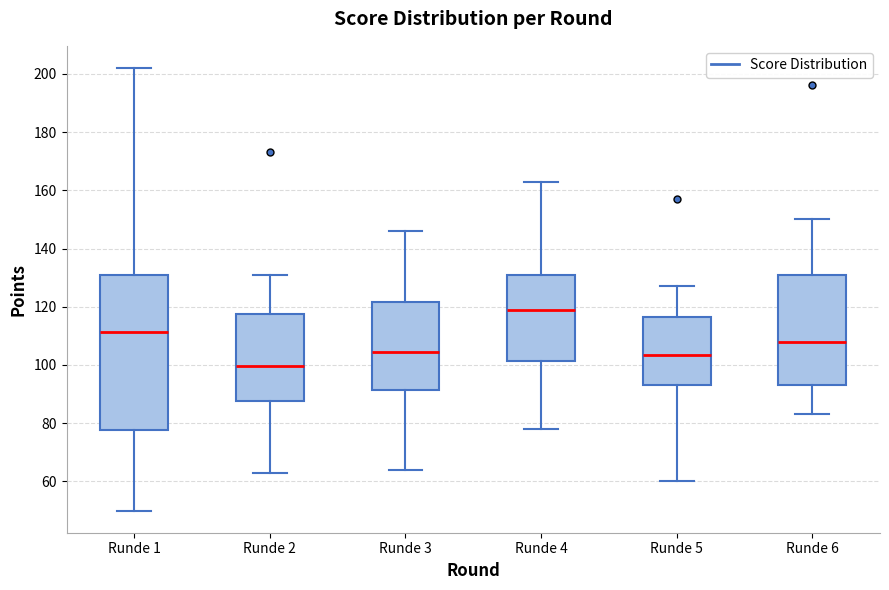

Which box has the lowest median line?

Runde 2